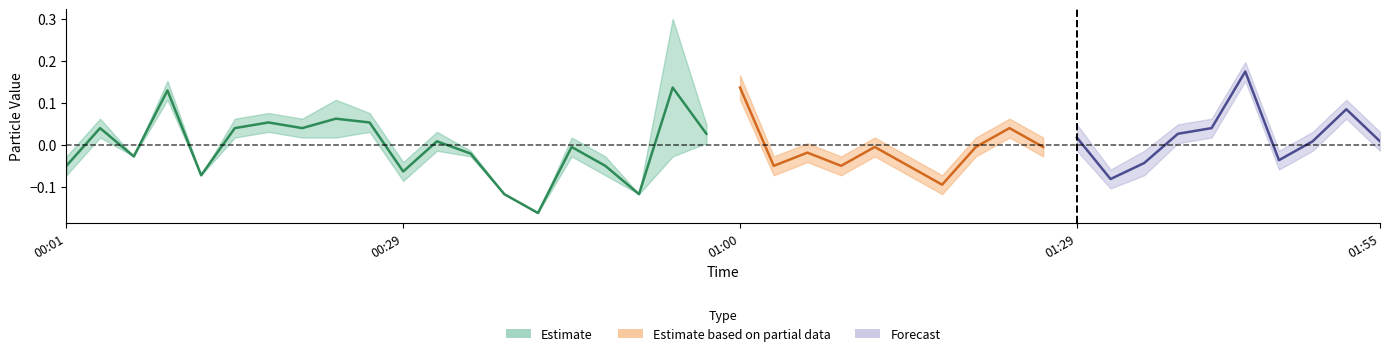

Where is the first local minimum for SDS_P1?

00:06